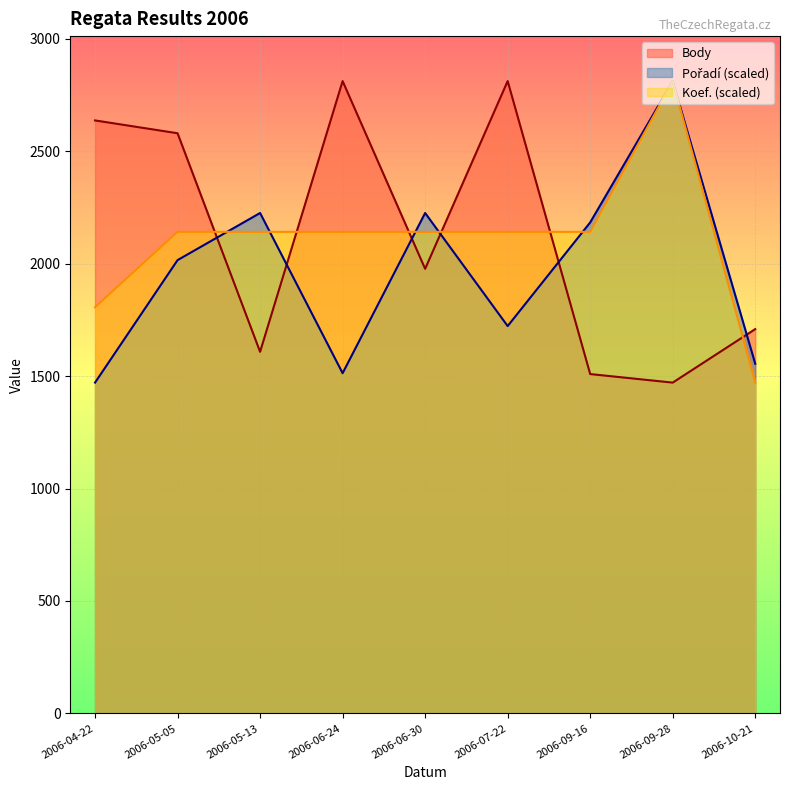

At which category is the sum across all series the highest?

2006-09-28